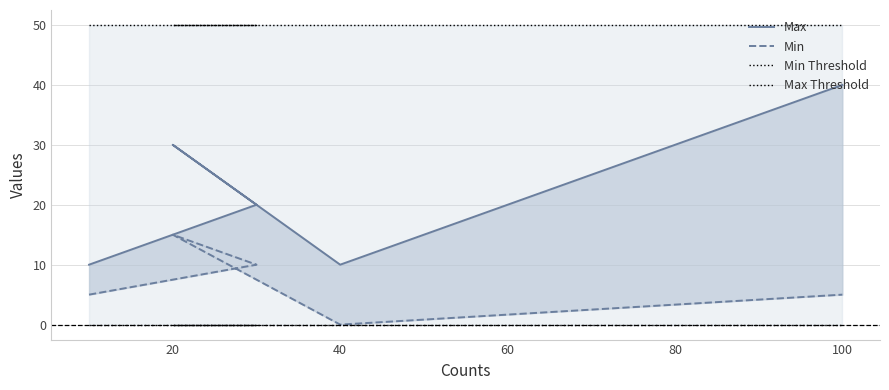

How many series are shown in this chart?

4